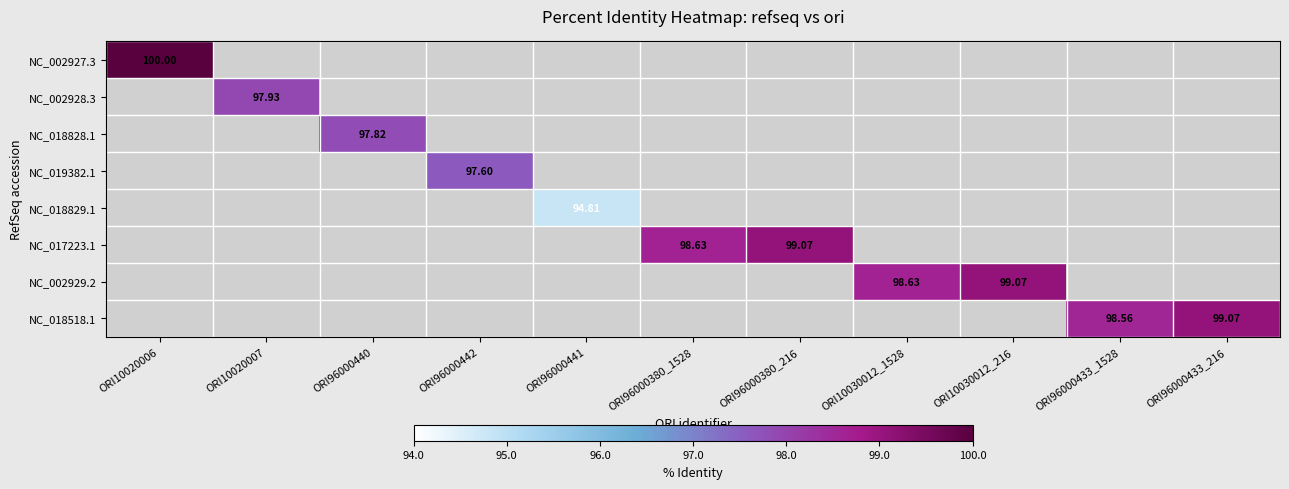

At which label does NC_017223.1 first exceed 98?

ORI96000380_1528